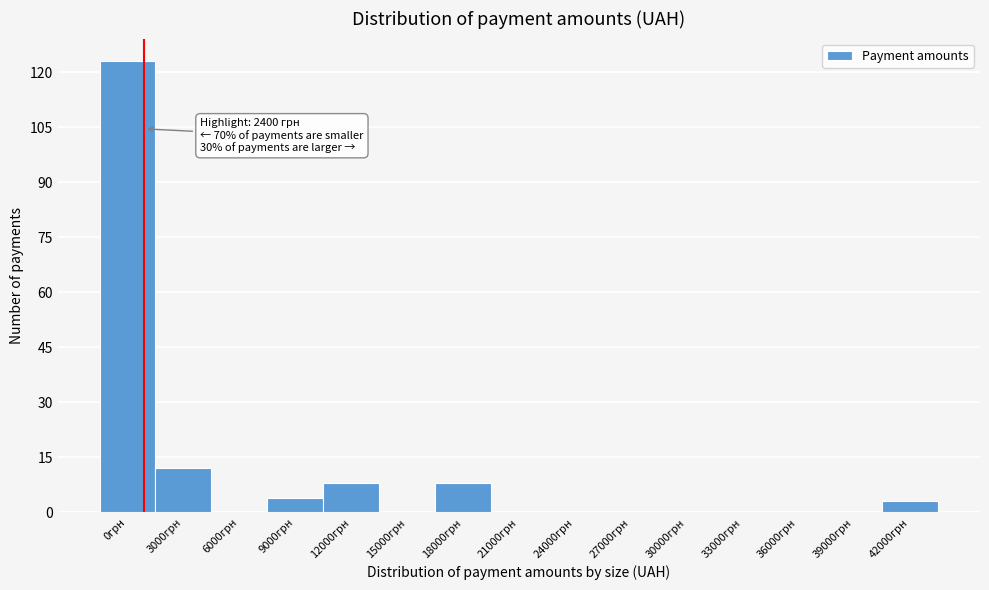

Reading left to right, extract all data points from this chart.

0грн=123	3000грн=12	6000грн=0	9000грн=4	12000грн=8	15000грн=0	18000грн=8	21000грн=0	24000грн=0	27000грн=0	30000грн=0	33000грн=0	36000грн=0	39000грн=0	42000грн=3